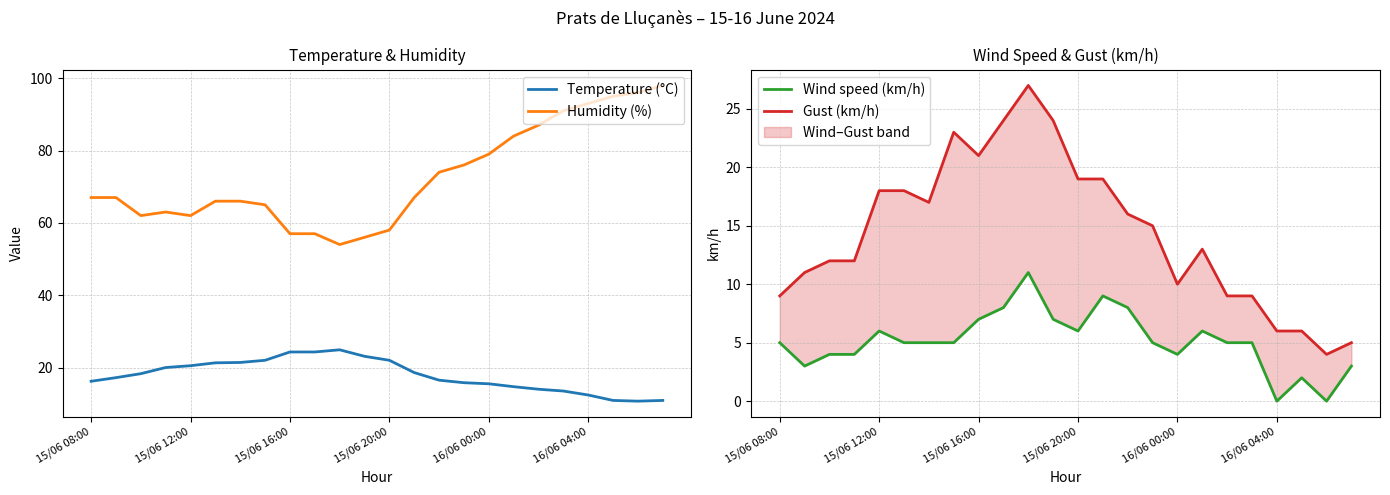

What are all the series names shown in the legend?

Temperature (°C), Humidity (%), Wind speed (km/h), Gust (km/h)